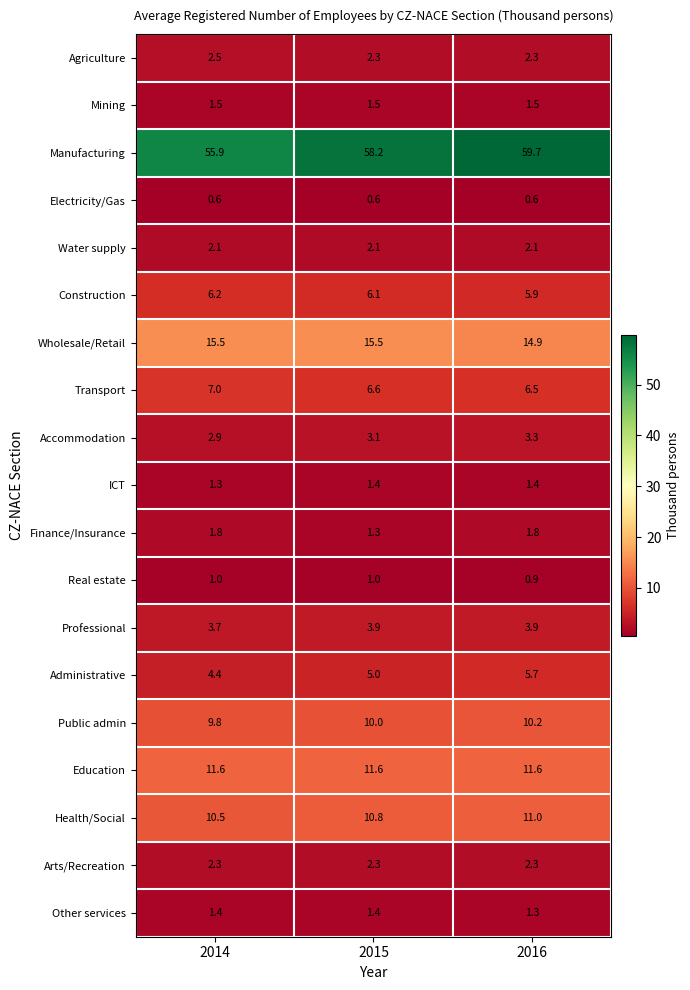

Count the number of data series in this chart.

19